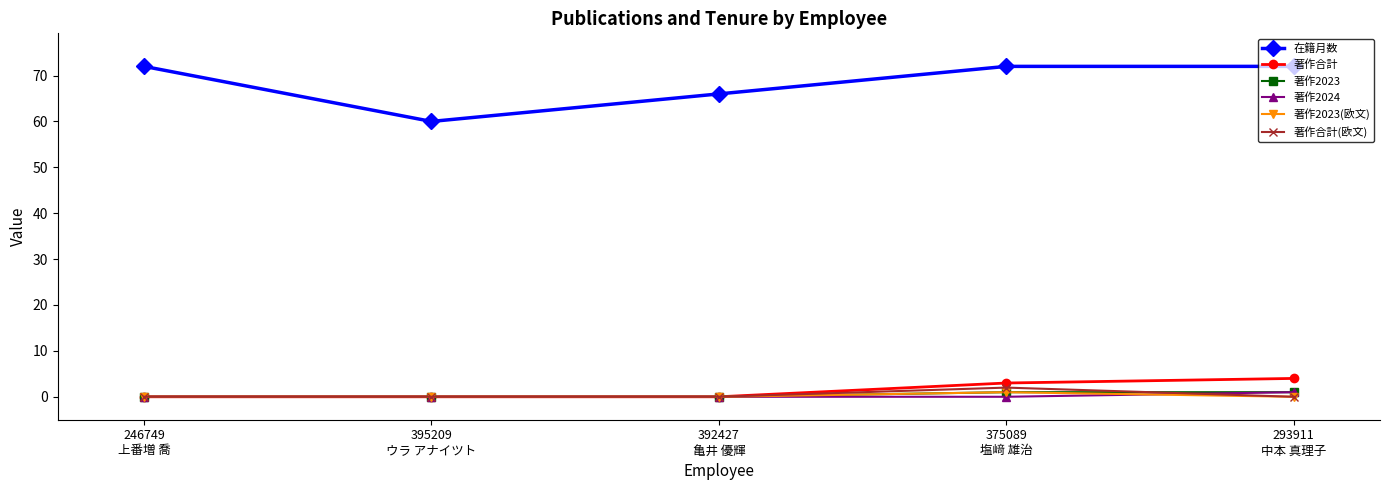

Reading right to left, transcribe all the data shown in this chart.

在籍月数: 72	72	66	60	72
著作合計: 4	3	0	0	0
著作2023: 1	1	0	0	0
著作2024: 1	0	0	0	0
著作2023(欧文): 0	1	0	0	0
著作合計(欧文): 0	2	0	0	0